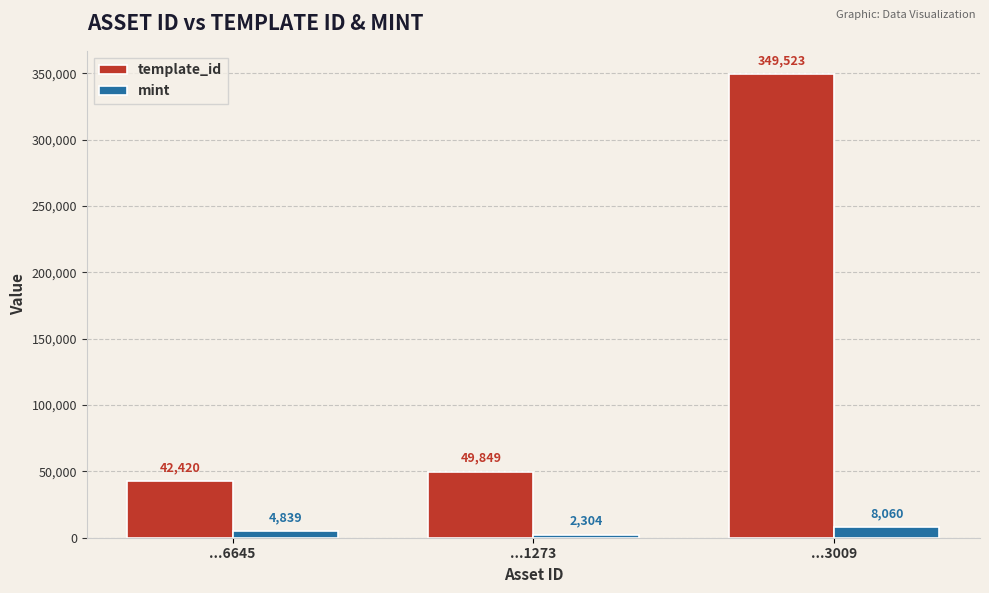

Where is mint nearest to the value 5182?

...6645